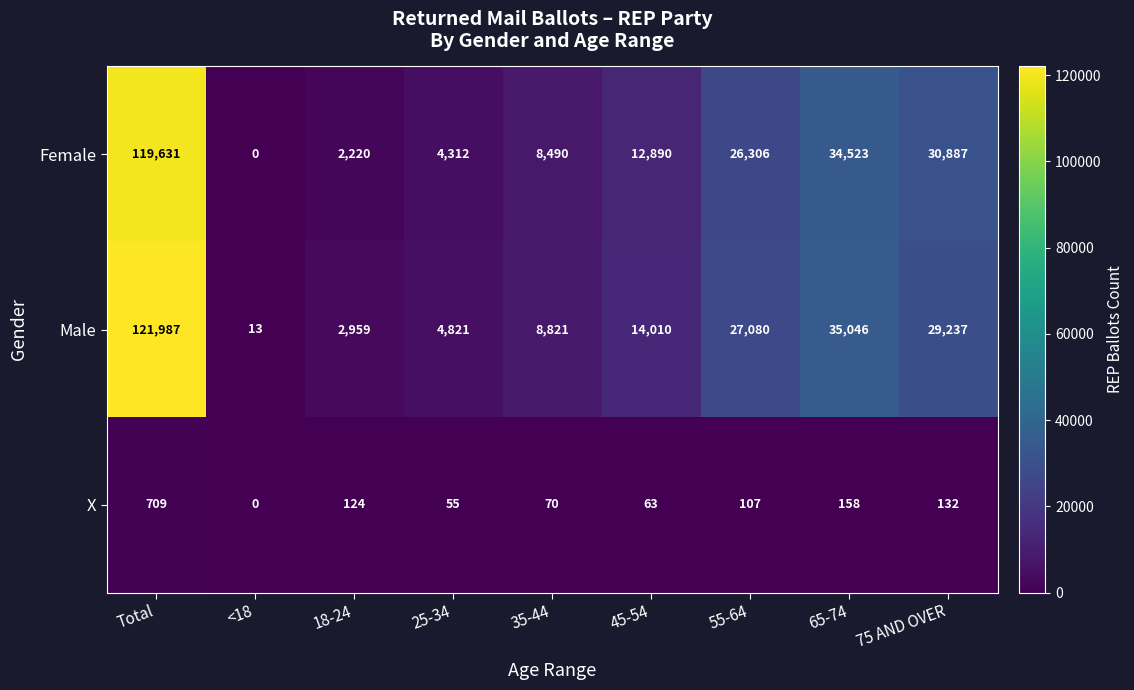

At how many categories does at least one series exceed 108223?

1